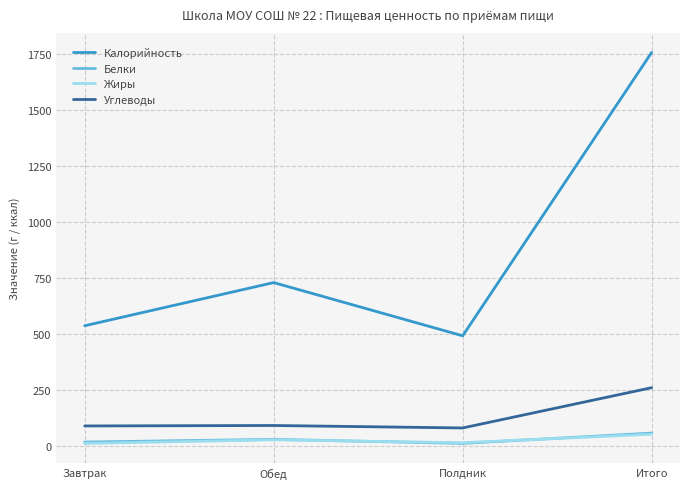

Which category has the highest value in the Калорийность series?

Итого